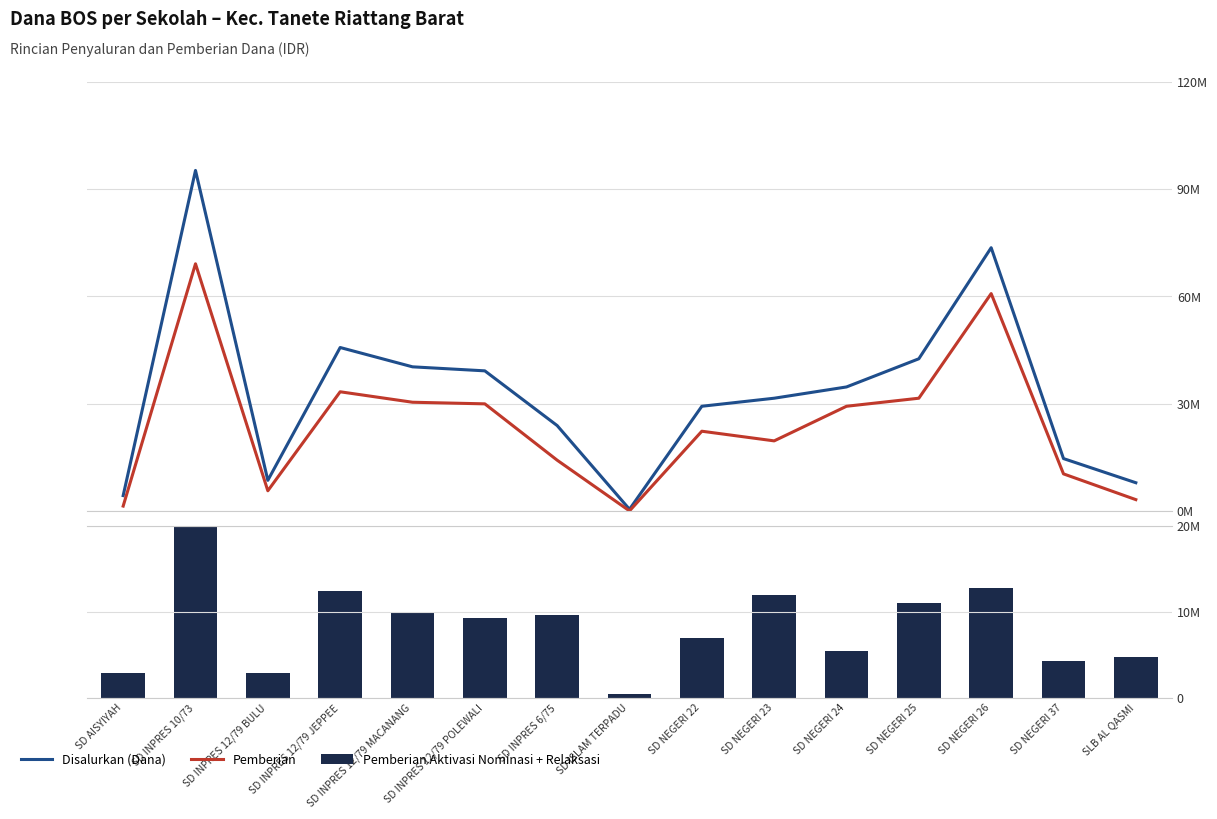

How many positive values does the Pemberian series have?

14